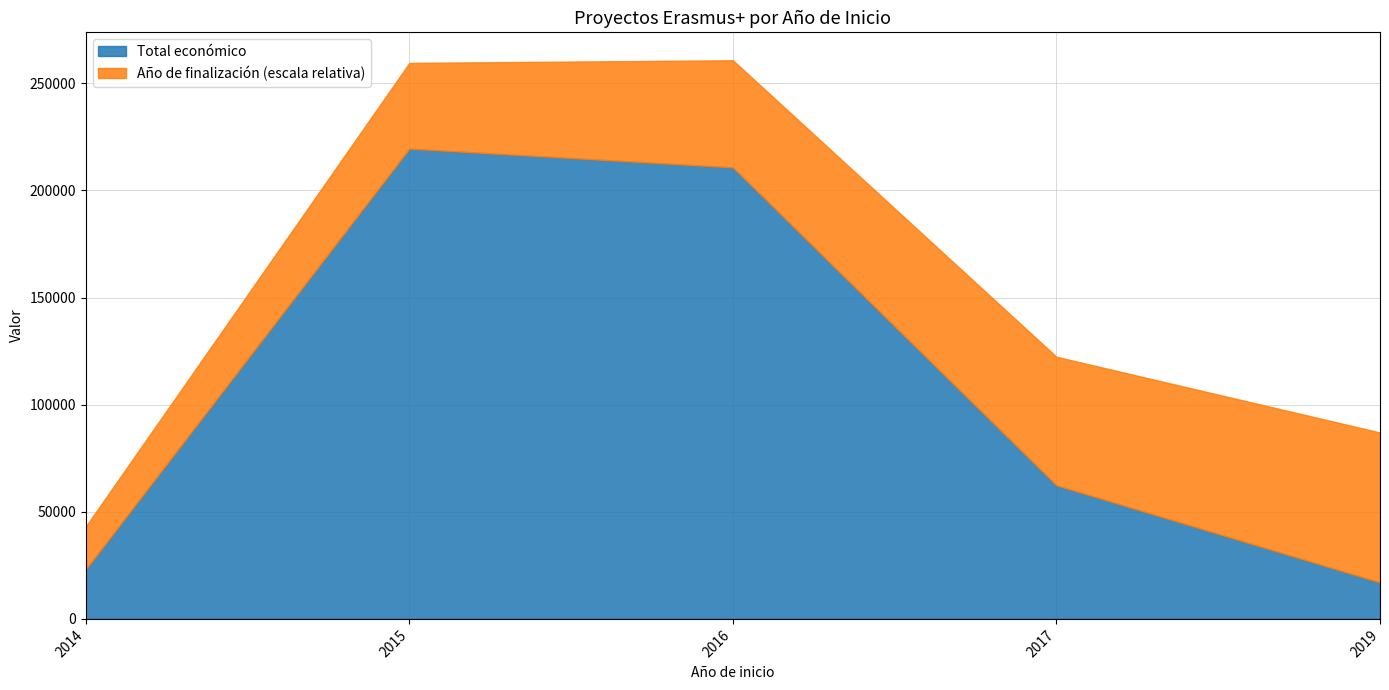

What is the sum of the values at 2016 and 2019?

227766